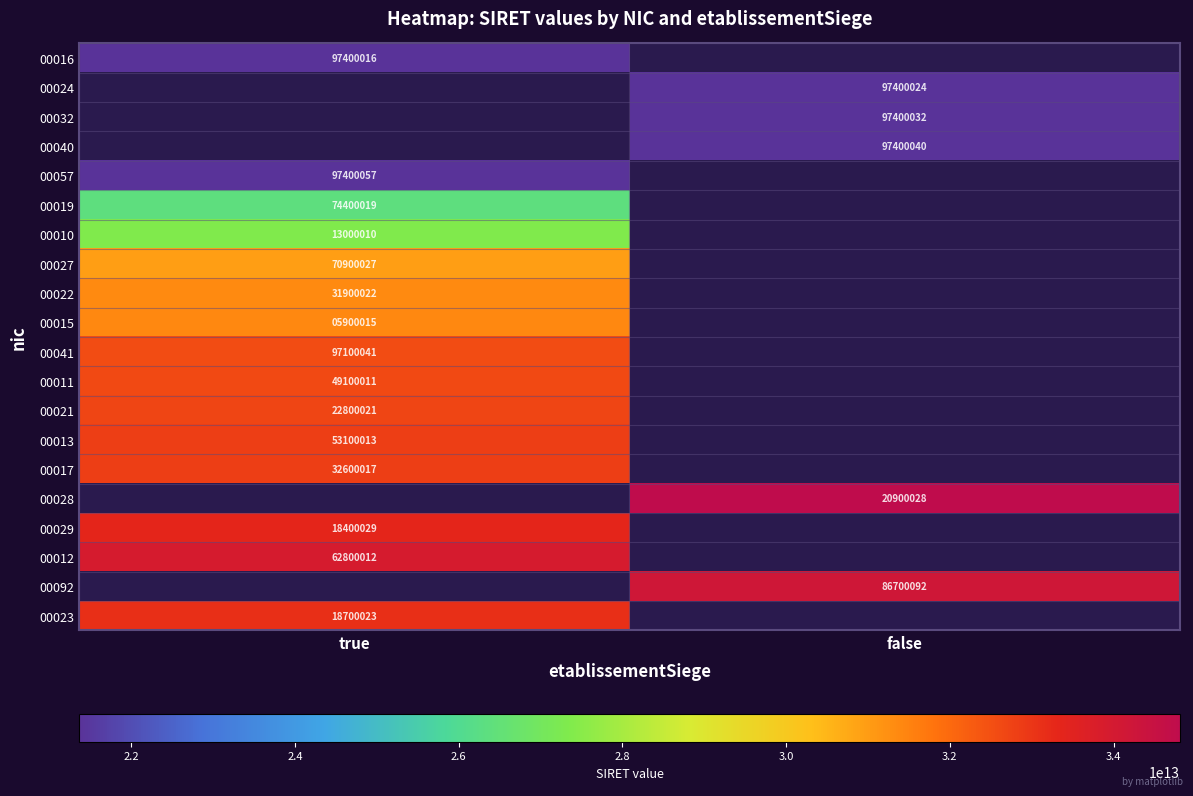

The 00057 series shows 151518676 at true. True or false?

False